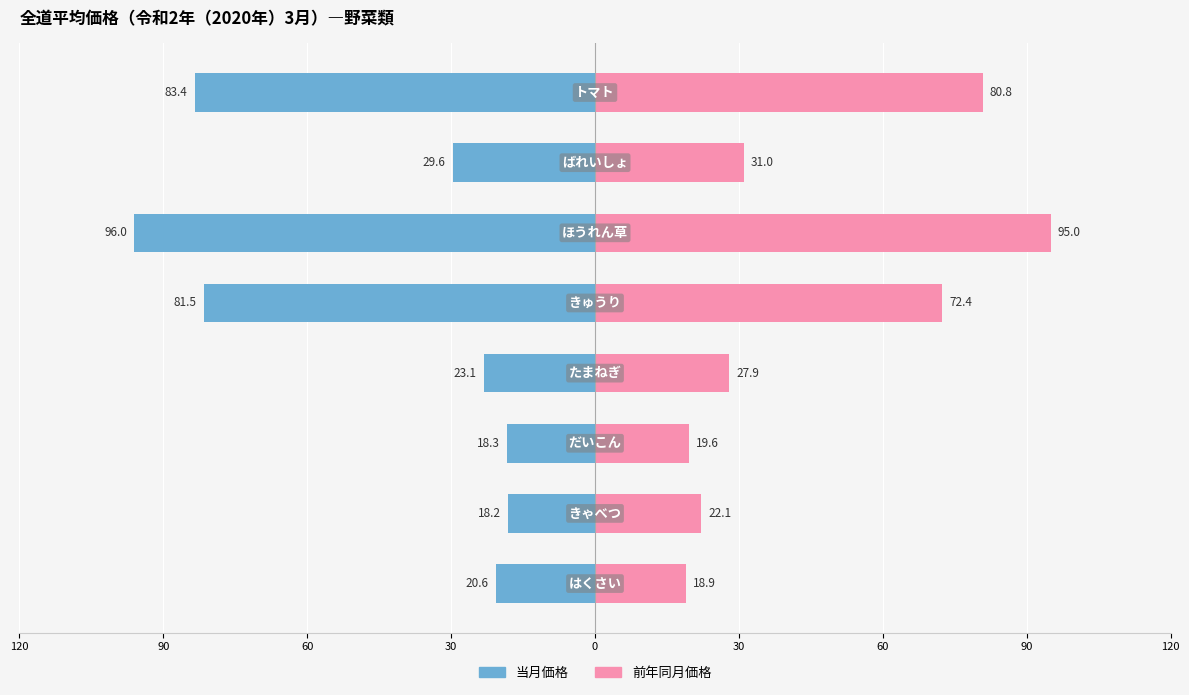

What is the sum of all 前年同月価格 values?

367.7